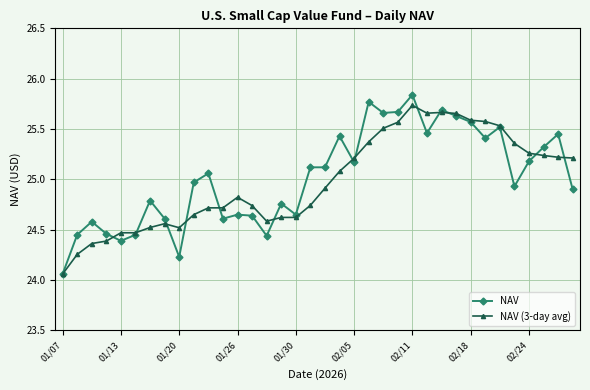

At how many categories does at least one series exceed 25?

20